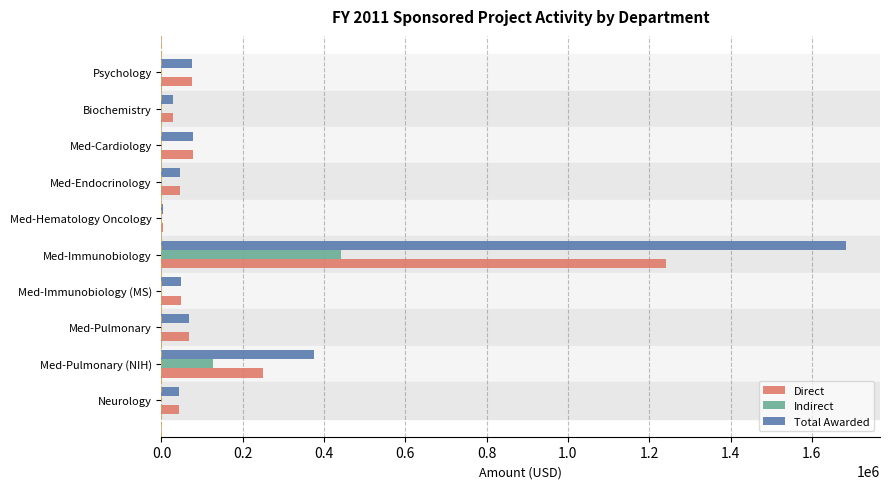

True or false: Direct has a value of 48476 at Med-Immunobiology (MS).

True